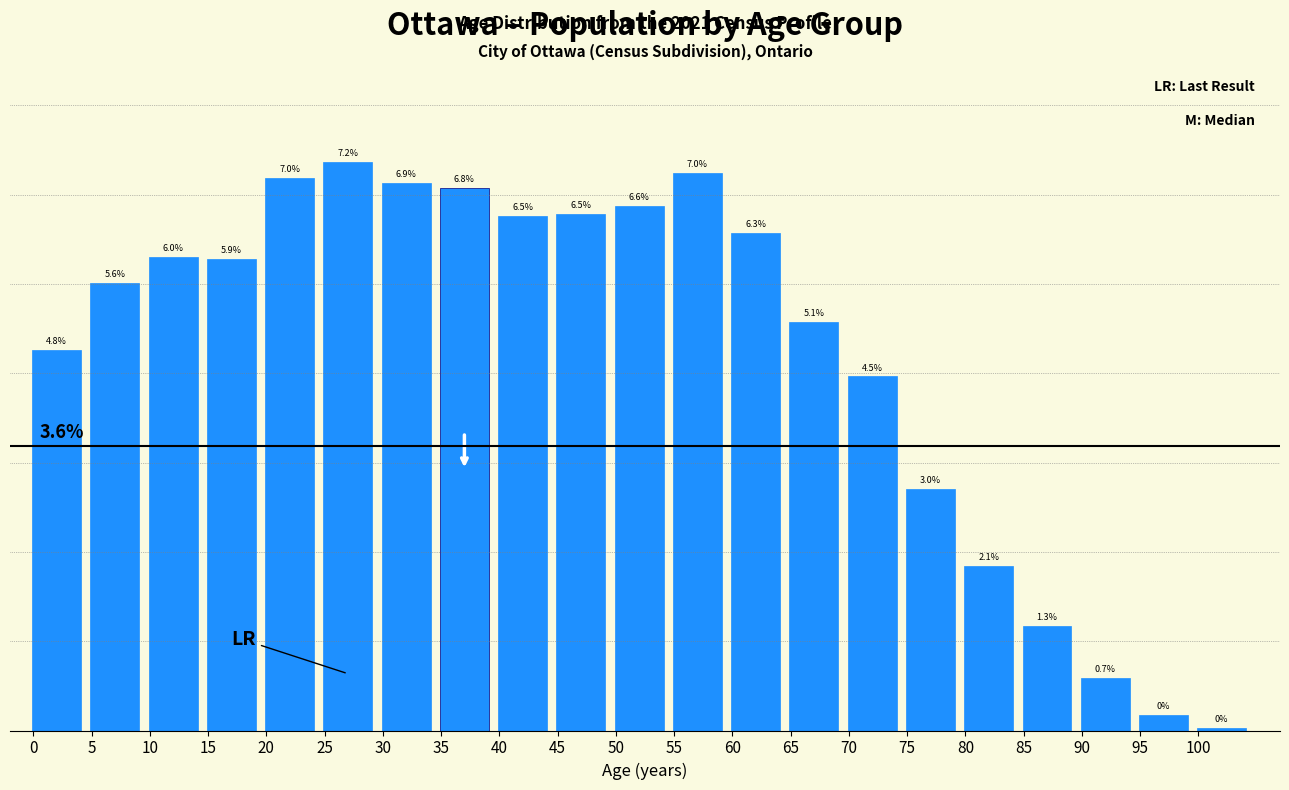

Does the chart contain any negative values?

No